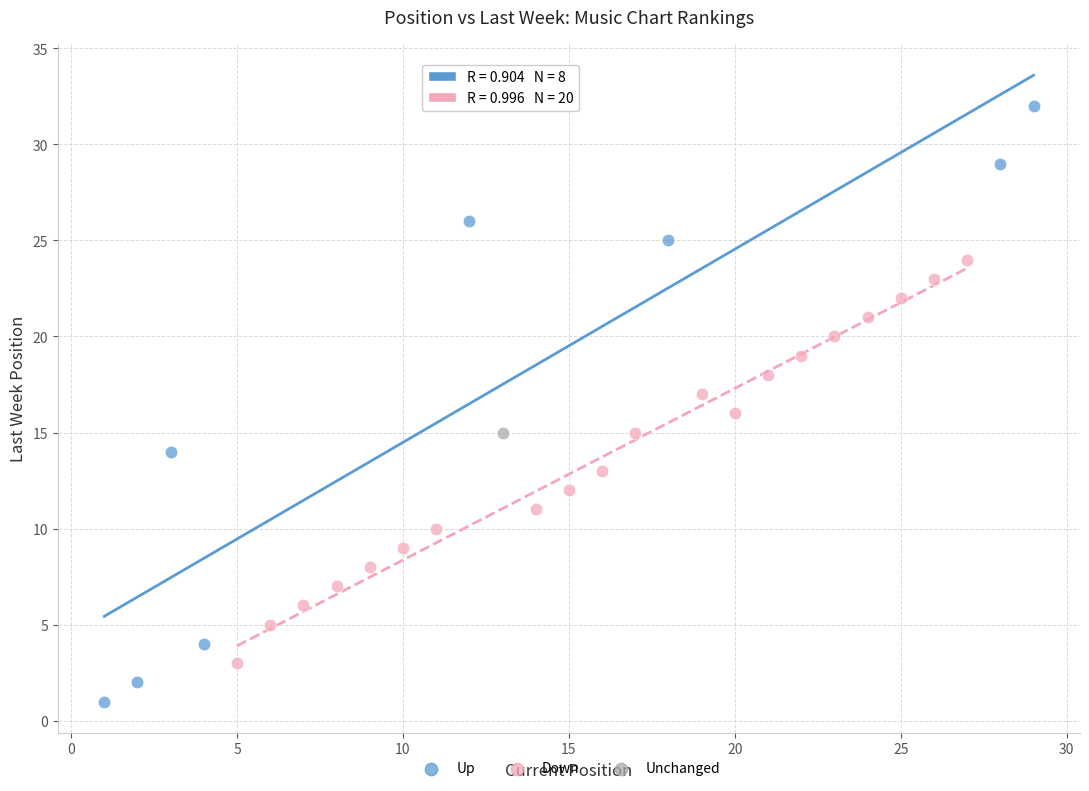

Which series contains the lowest Y value?

Up